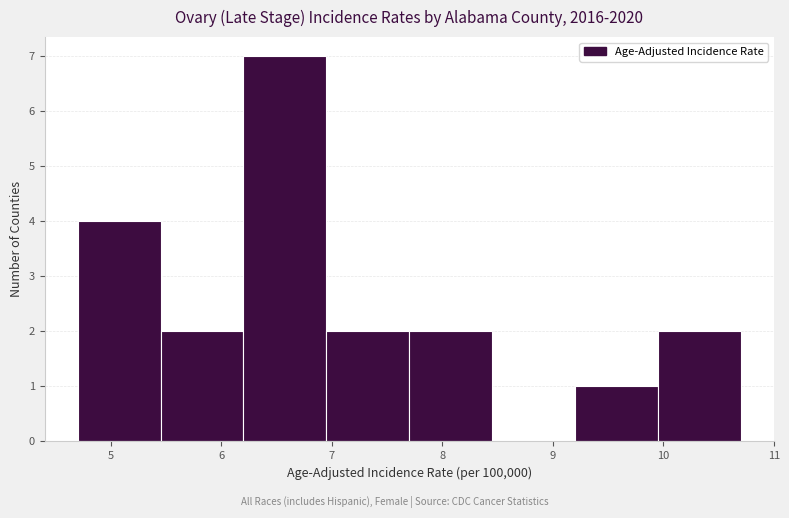

Reading left to right, list every bar in this chart as the range it spans on the x-axis followed by its height. Neither the bar edges nor the heights are printed on the chart, so give them approximately, as read against the axes.

4.70 to 5.45: 4
5.45 to 6.20: 2
6.20 to 6.95: 7
6.95 to 7.70: 2
7.70 to 8.45: 2
8.45 to 9.20: 0
9.20 to 9.95: 1
9.95 to 10.70: 2